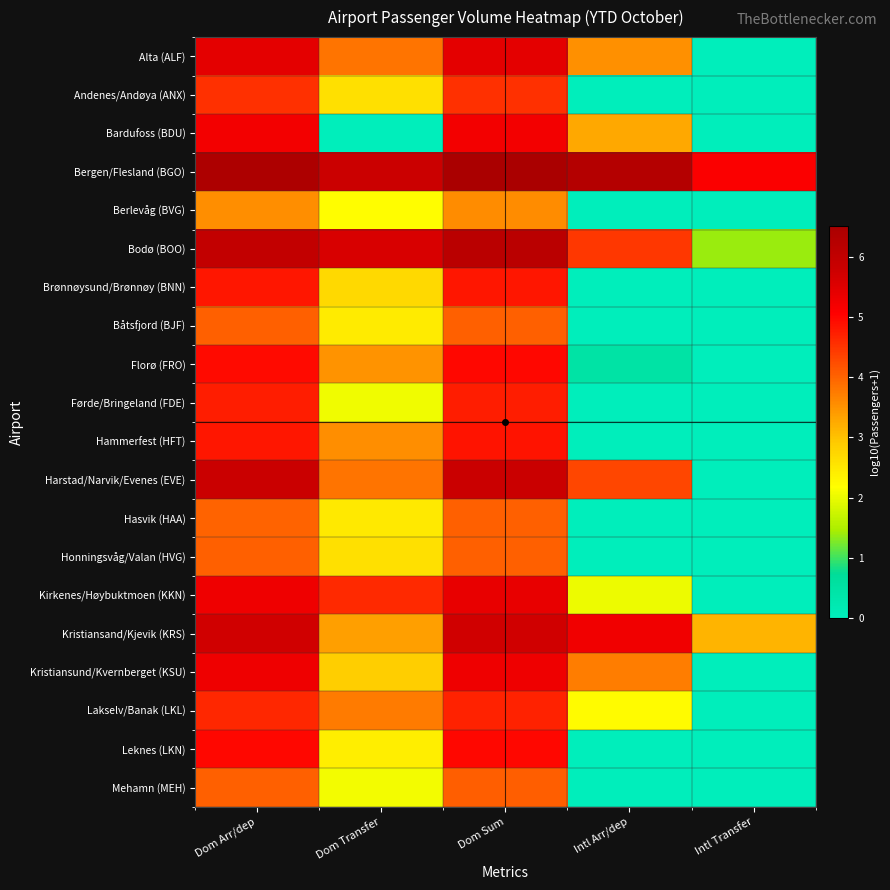

Reading left to right, list all the values displayed in this chart.

Alta (ALF): Dom Arr/dep=5.4	Dom Transfer=3.8	Dom Sum=5.4	Intl Arr/dep=3.5	Intl Transfer=0.0
Andenes/Andøya (ANX): Dom Arr/dep=4.5	Dom Transfer=2.6	Dom Sum=4.5	Intl Arr/dep=0.0	Intl Transfer=0.0
Bardufoss (BDU): Dom Arr/dep=5.2	Dom Transfer=0.0	Dom Sum=5.2	Intl Arr/dep=3.3	Intl Transfer=0.0
Bergen/Flesland (BGO): Dom Arr/dep=6.4	Dom Transfer=5.8	Dom Sum=6.5	Intl Arr/dep=6.3	Intl Transfer=5.1
Berlevåg (BVG): Dom Arr/dep=3.5	Dom Transfer=2.2	Dom Sum=3.6	Intl Arr/dep=0.0	Intl Transfer=0.0
Bodø (BOO): Dom Arr/dep=6.0	Dom Transfer=5.6	Dom Sum=6.1	Intl Arr/dep=4.5	Intl Transfer=1.4
Brønnøysund/Brønnøy (BNN): Dom Arr/dep=4.8	Dom Transfer=2.7	Dom Sum=4.8	Intl Arr/dep=0.0	Intl Transfer=0.0
Båtsfjord (BJF): Dom Arr/dep=4.0	Dom Transfer=2.5	Dom Sum=4.0	Intl Arr/dep=0.0	Intl Transfer=0.0
Florø (FRO): Dom Arr/dep=5.0	Dom Transfer=3.5	Dom Sum=5.0	Intl Arr/dep=0.5	Intl Transfer=0.0
Førde/Bringeland (FDE): Dom Arr/dep=4.8	Dom Transfer=2.1	Dom Sum=4.8	Intl Arr/dep=0.0	Intl Transfer=0.0
Hammerfest (HFT): Dom Arr/dep=4.8	Dom Transfer=3.6	Dom Sum=4.9	Intl Arr/dep=0.0	Intl Transfer=0.0
Harstad/Narvik/Evenes (EVE): Dom Arr/dep=5.8	Dom Transfer=3.8	Dom Sum=5.8	Intl Arr/dep=4.3	Intl Transfer=0.0
Hasvik (HAA): Dom Arr/dep=4.0	Dom Transfer=2.5	Dom Sum=4.0	Intl Arr/dep=0.0	Intl Transfer=0.0
Honningsvåg/Valan (HVG): Dom Arr/dep=4.0	Dom Transfer=2.6	Dom Sum=4.0	Intl Arr/dep=0.0	Intl Transfer=0.0
Kirkenes/Høybuktmoen (KKN): Dom Arr/dep=5.3	Dom Transfer=4.6	Dom Sum=5.4	Intl Arr/dep=2.0	Intl Transfer=0.0
Kristiansand/Kjevik (KRS): Dom Arr/dep=5.7	Dom Transfer=3.4	Dom Sum=5.7	Intl Arr/dep=5.3	Intl Transfer=3.2
Kristiansund/Kvernberget (KSU): Dom Arr/dep=5.3	Dom Transfer=2.9	Dom Sum=5.3	Intl Arr/dep=3.7	Intl Transfer=0.0
Lakselv/Banak (LKL): Dom Arr/dep=4.7	Dom Transfer=3.8	Dom Sum=4.7	Intl Arr/dep=2.2	Intl Transfer=0.0
Leknes (LKN): Dom Arr/dep=5.0	Dom Transfer=2.4	Dom Sum=5.0	Intl Arr/dep=0.0	Intl Transfer=0.0
Mehamn (MEH): Dom Arr/dep=4.0	Dom Transfer=2.1	Dom Sum=4.1	Intl Arr/dep=0.0	Intl Transfer=0.0